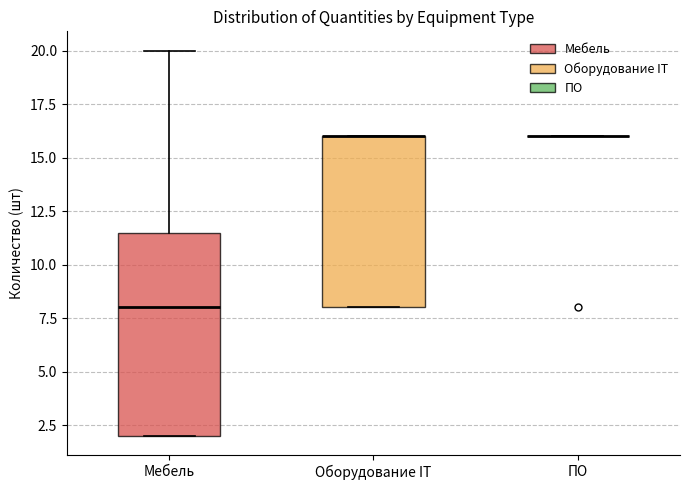

Reading left to right, read every box against the y-axis: the position of its median line, the range the box covers, and the ends of its whiskers. The values are not printed on the chart, so give them approximately, as read against the axis.

Мебель: median 8.0, box 2.0 to 11.5, whiskers 2.0 to 20.0
Оборудование IT: median 16.0 (drawn on the box's upper edge), box 8.0 to 16.0, whiskers 8.0 to 16.0
ПО: box collapsed to a line at 16.0, whiskers 16.0 to 16.0